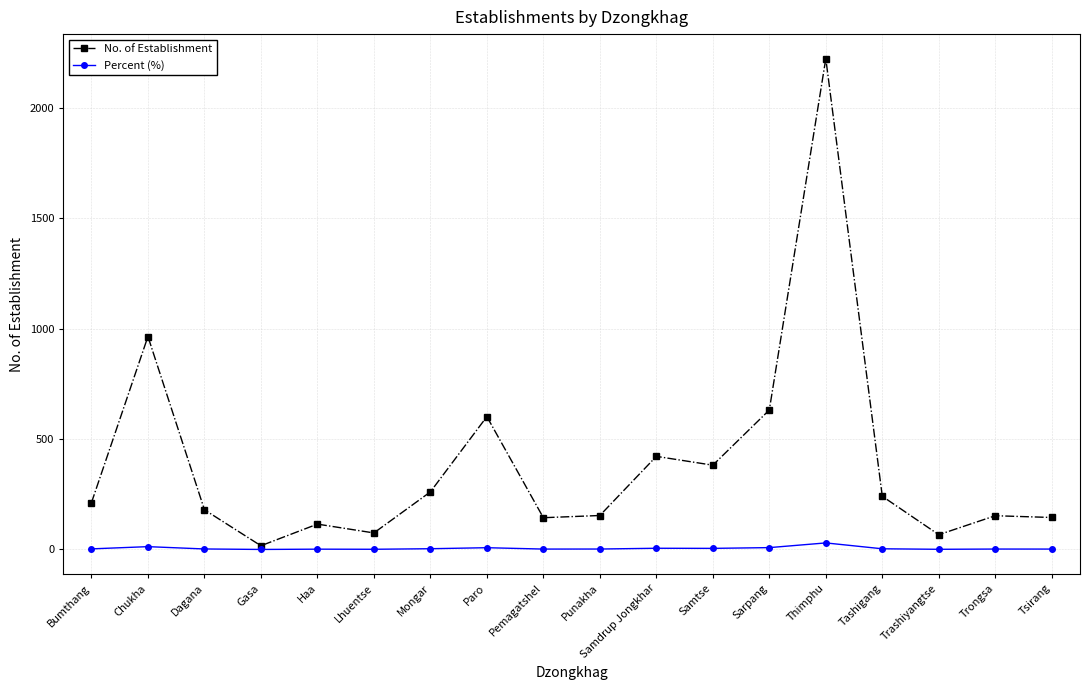

Rank the series at Paro from lowest to highest value.

Percent (%), No. of Establishment